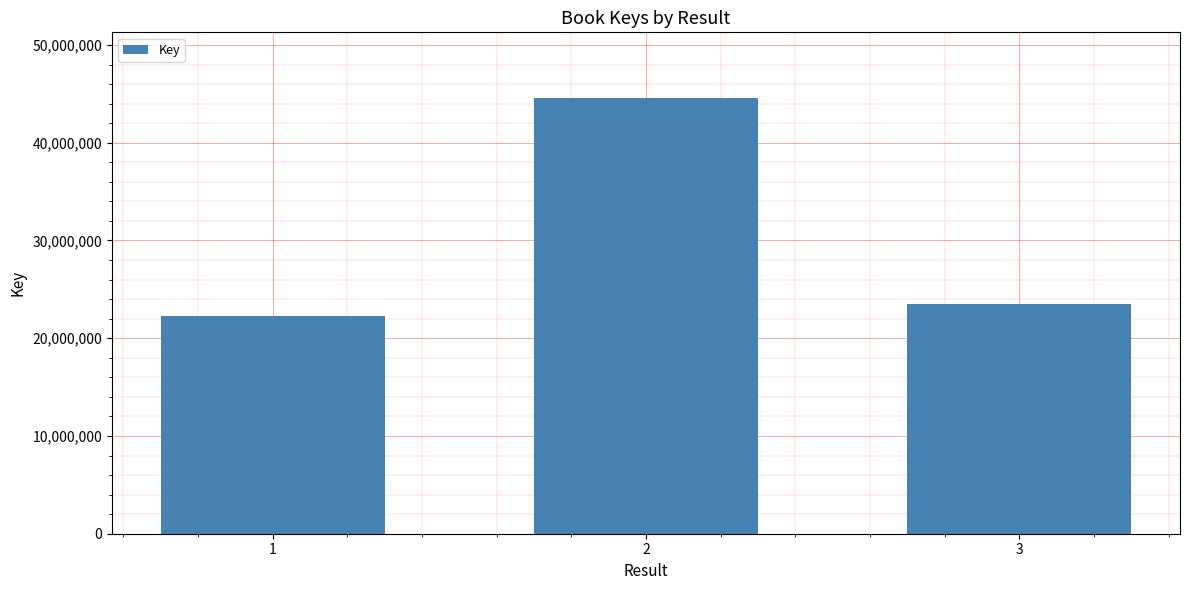

Rank the categories by value from highest to lowest.

2, 3, 1